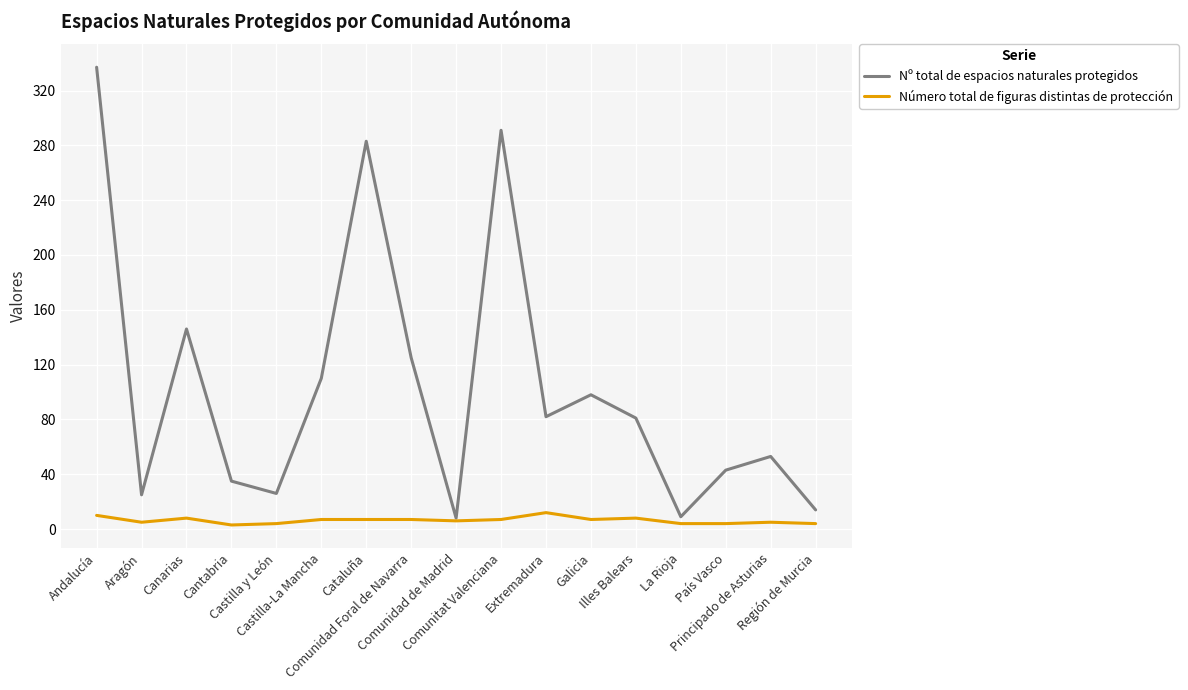

True or false: Nº total de espacios naturales protegidos has a value of 205 at Comunidad Foral de Navarra.

False